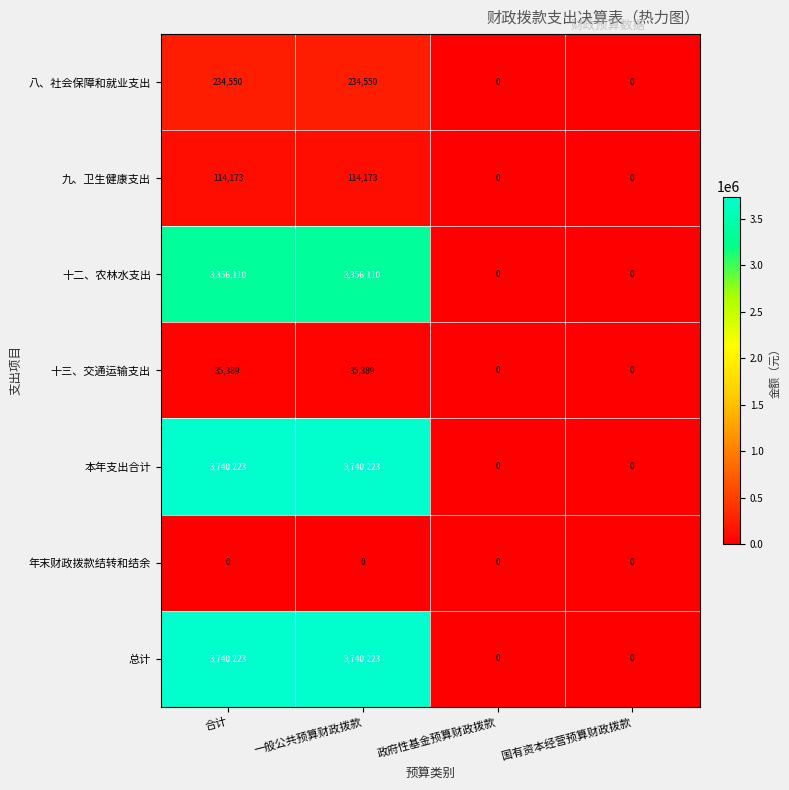

What is the maximum value shown in the chart?

3740223